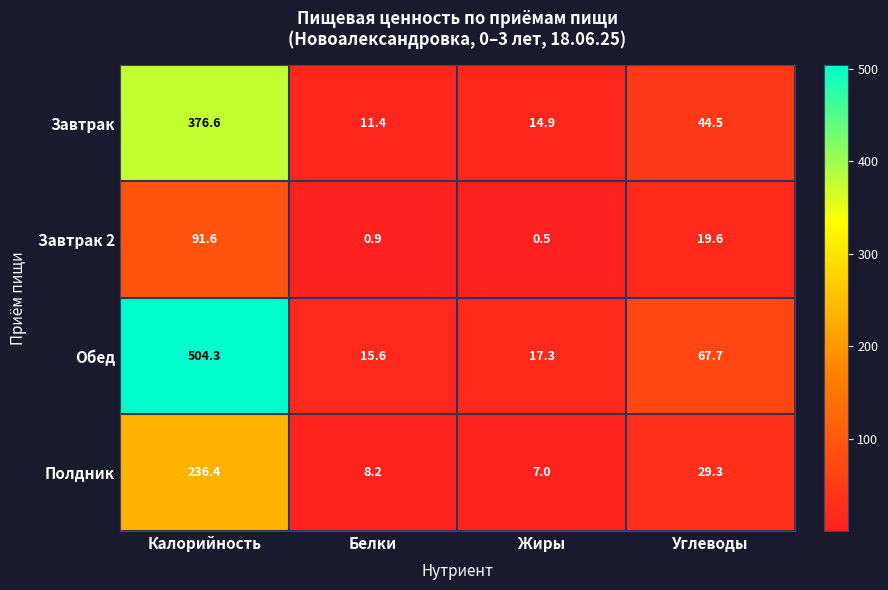

Which category has the highest value in the Завтрак series?

Калорийность